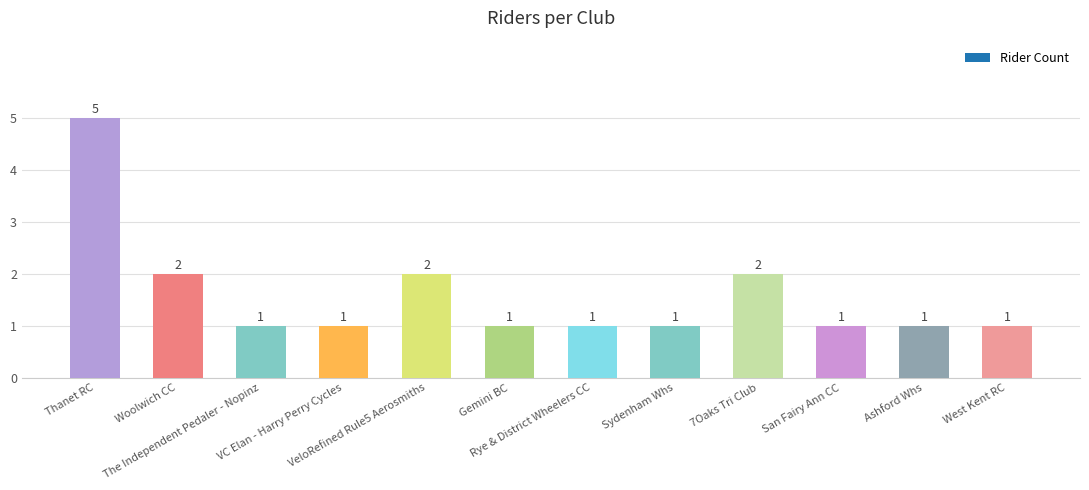

Reading left to right, what are all the values shown in this chart?

5	2	1	1	2	1	1	1	2	1	1	1